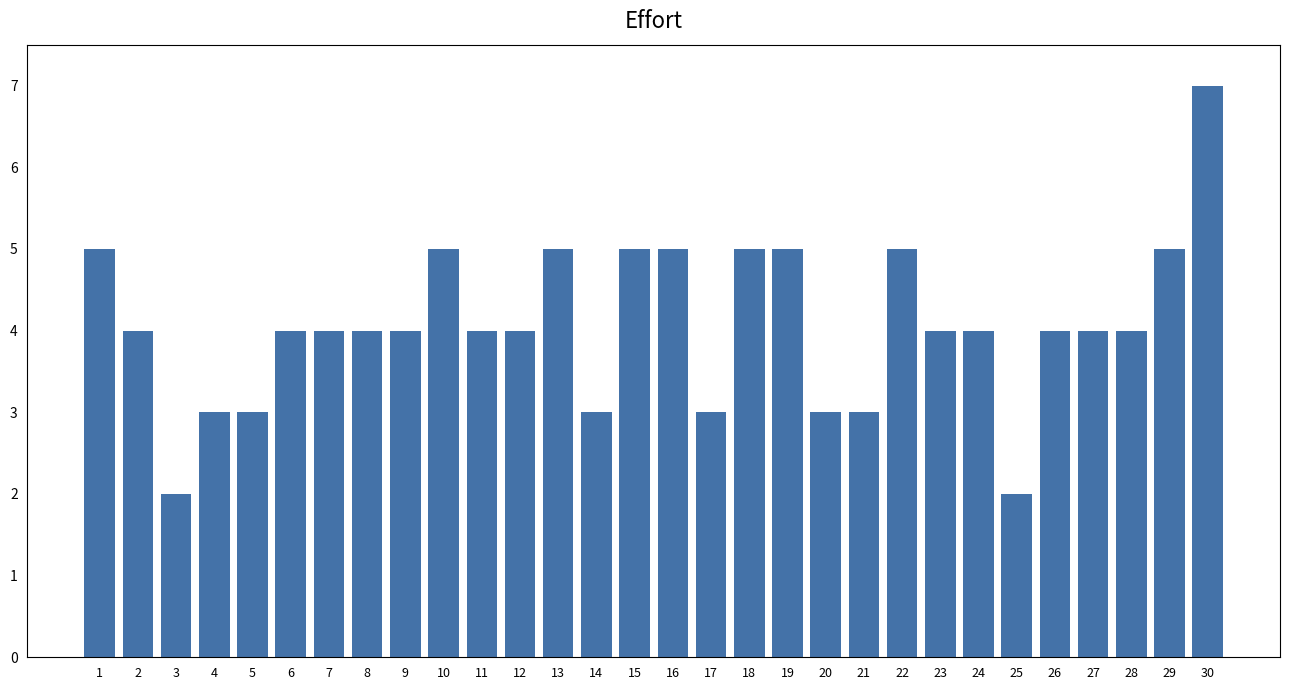

Between 13 and 17, which is larger?

13